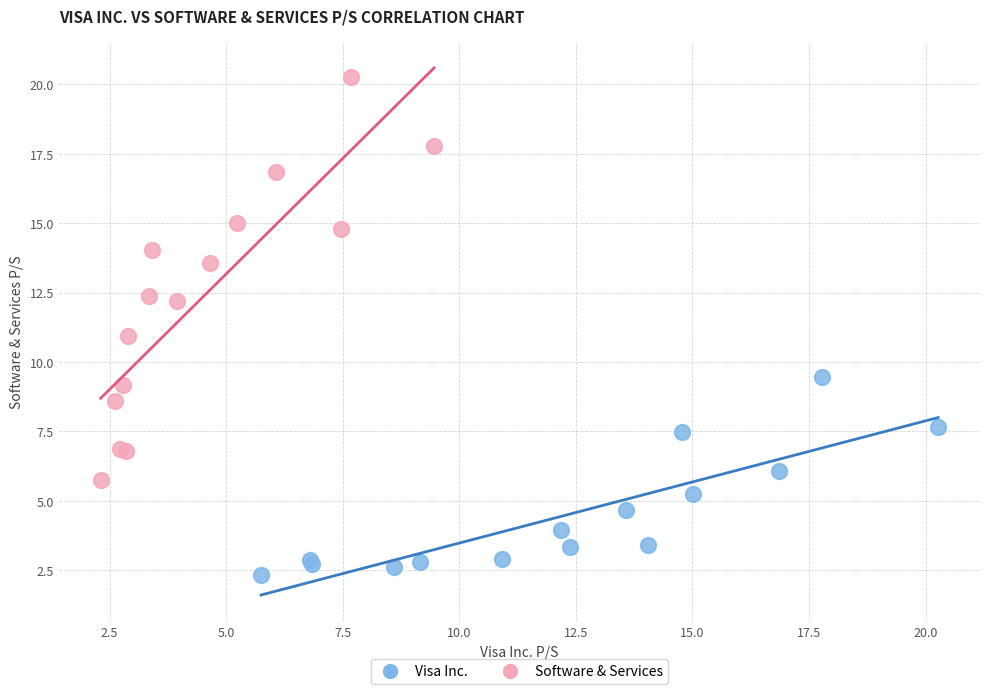

Which series has the widest spread of Y values?

Software & Services